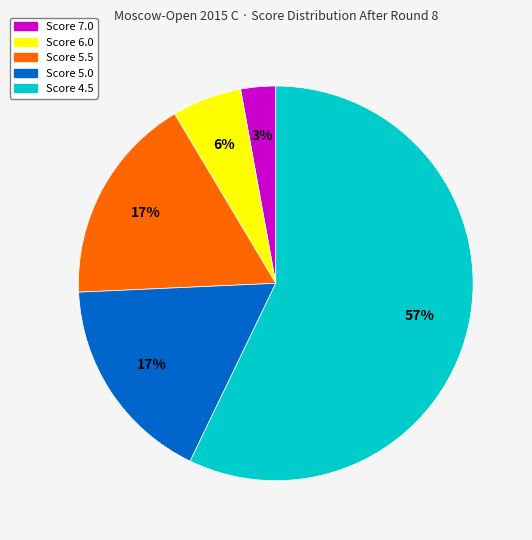

To the nearest percent, what is the difference between the largest and smallest slice percentages?

54%